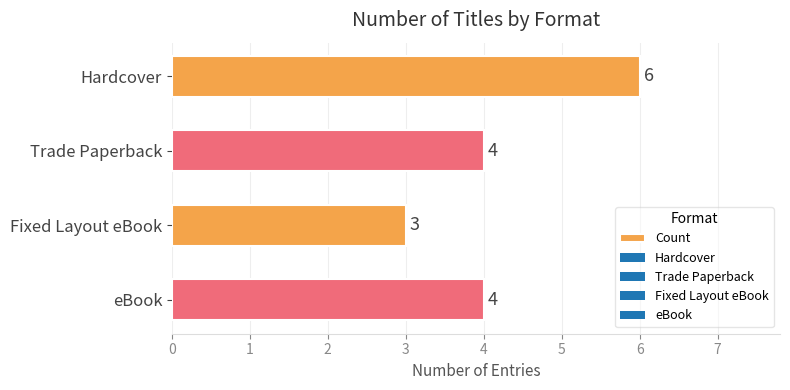

What is the smallest value displayed?

3